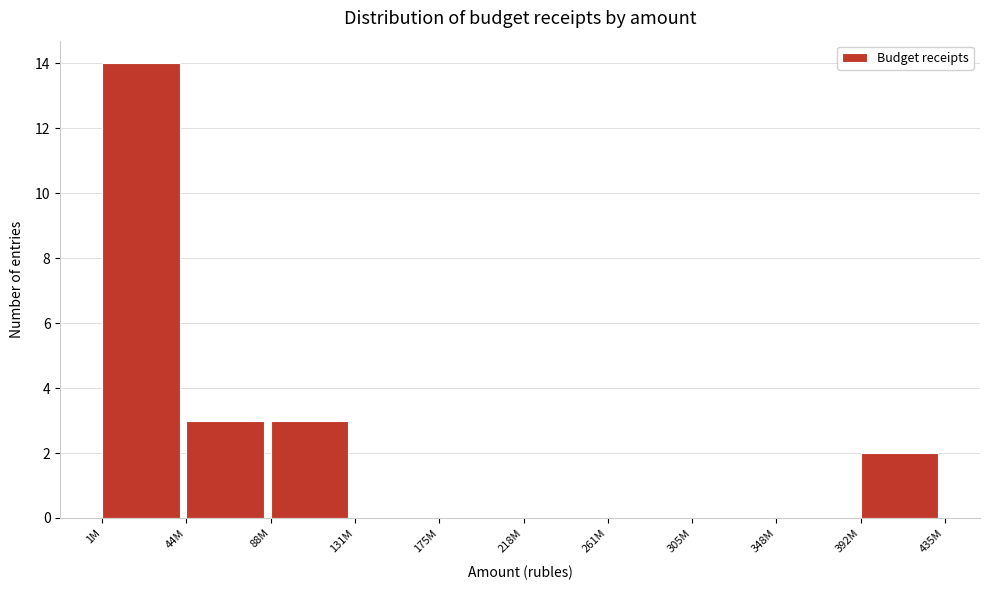

Reading left to right, list all the values displayed in this chart.

1M=14	44M=3	88M=3	131M=0	175M=0	218M=0	261M=0	305M=0	348M=0	392M=2